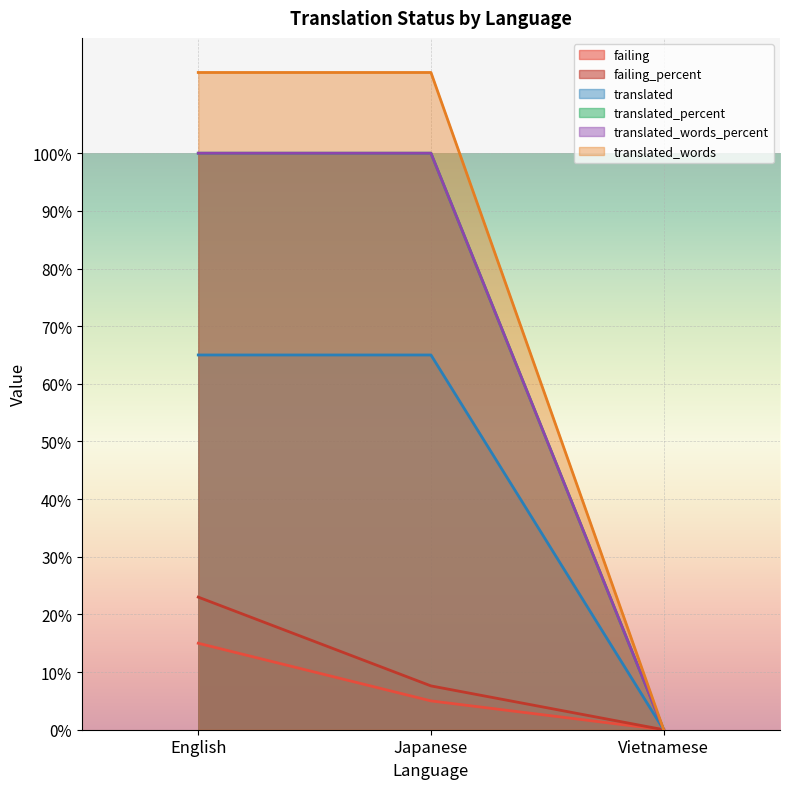

Which series has the widest spread of values?

translated_words